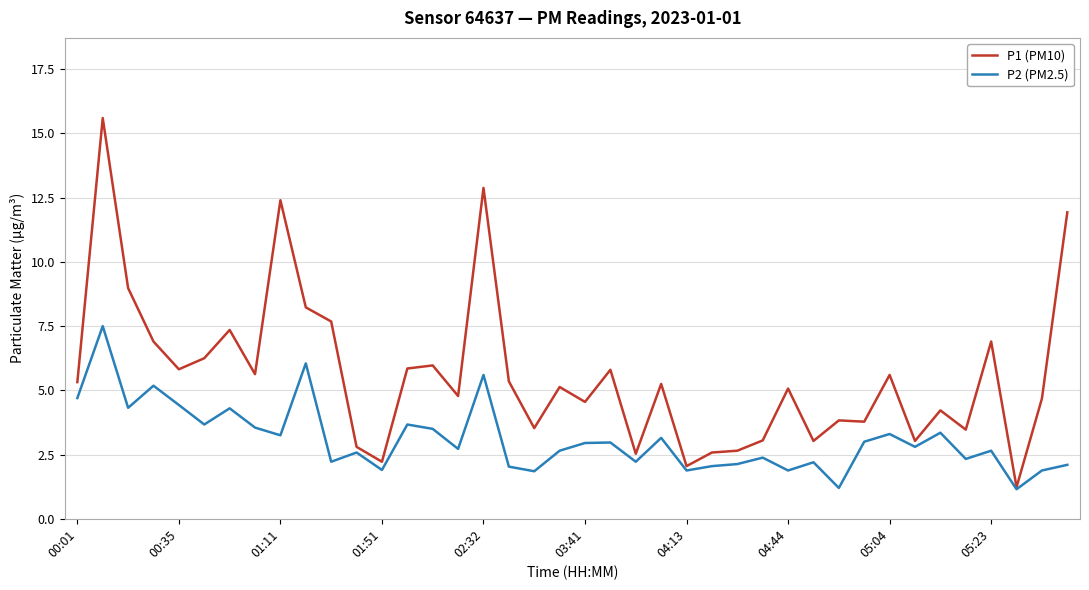

List the series in order of their peak value, highest first.

P1 (PM10), P2 (PM2.5)